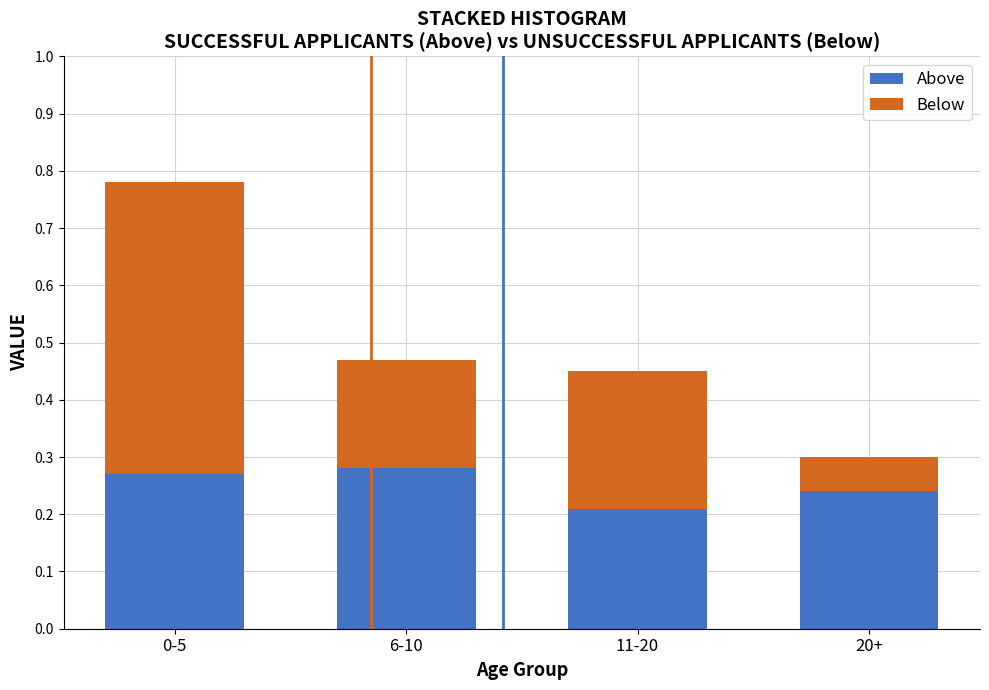

What is the sum of all Above values?

1.0